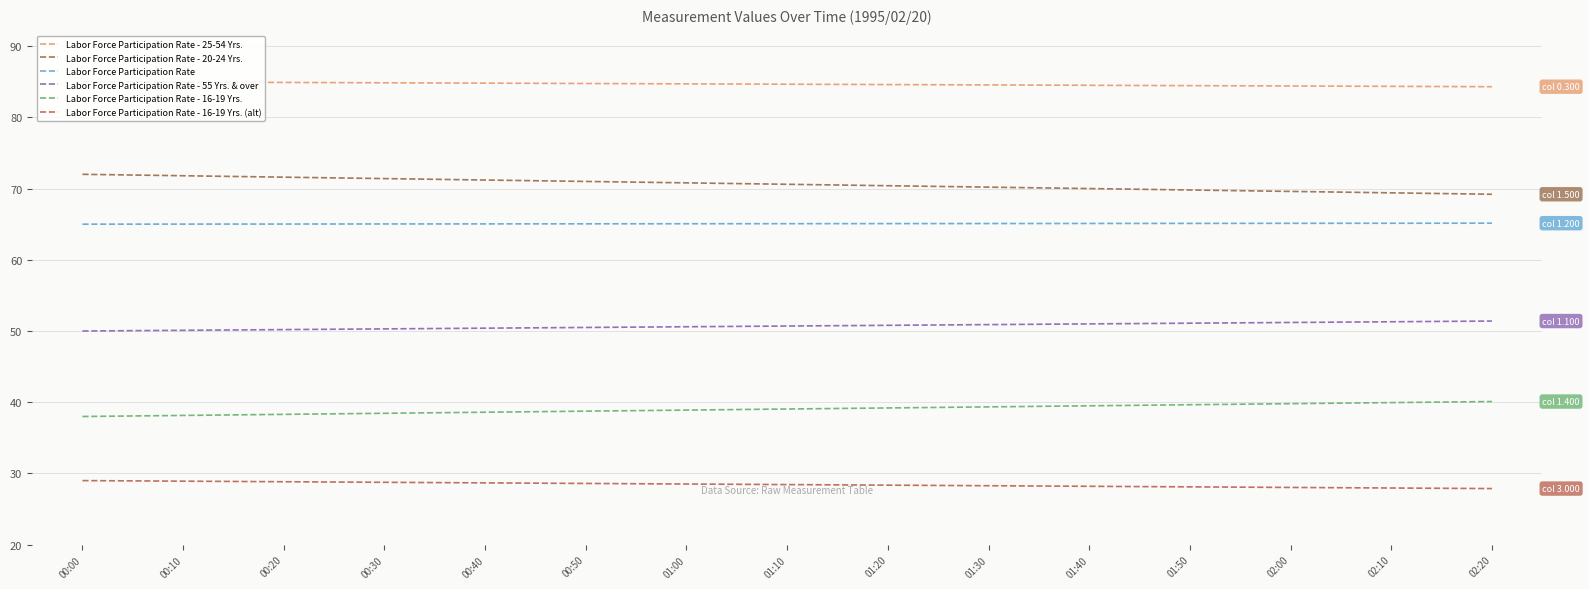

Which category has the highest value across all series?

00:00